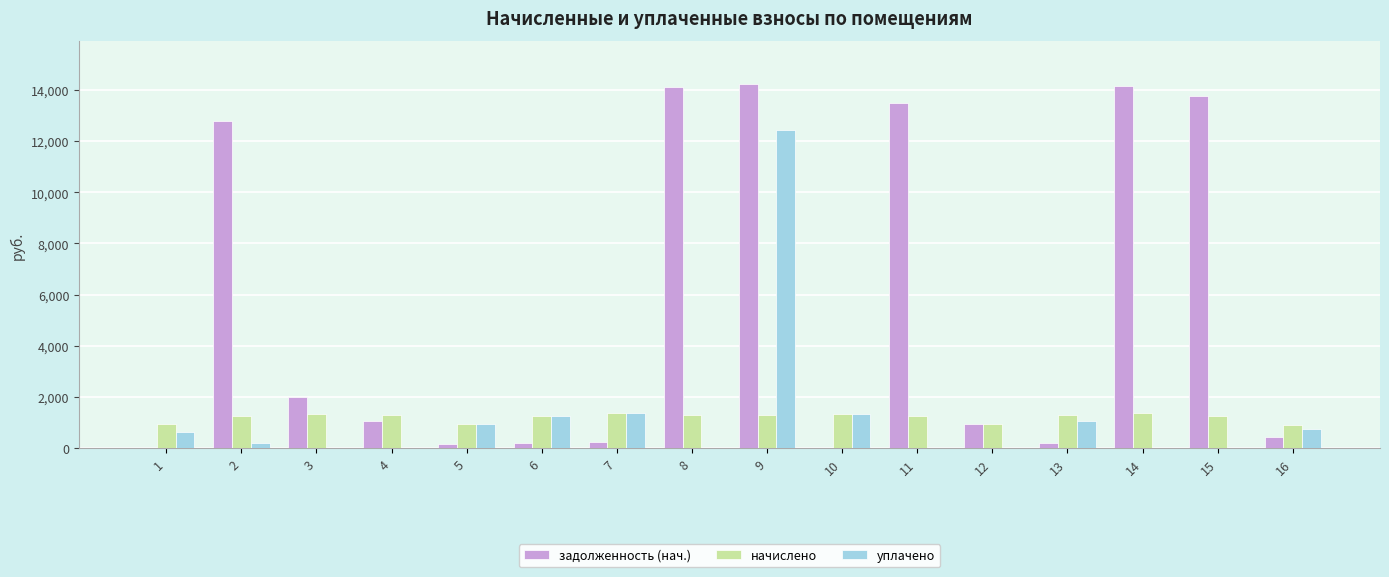

How many groups of bars are there?

16